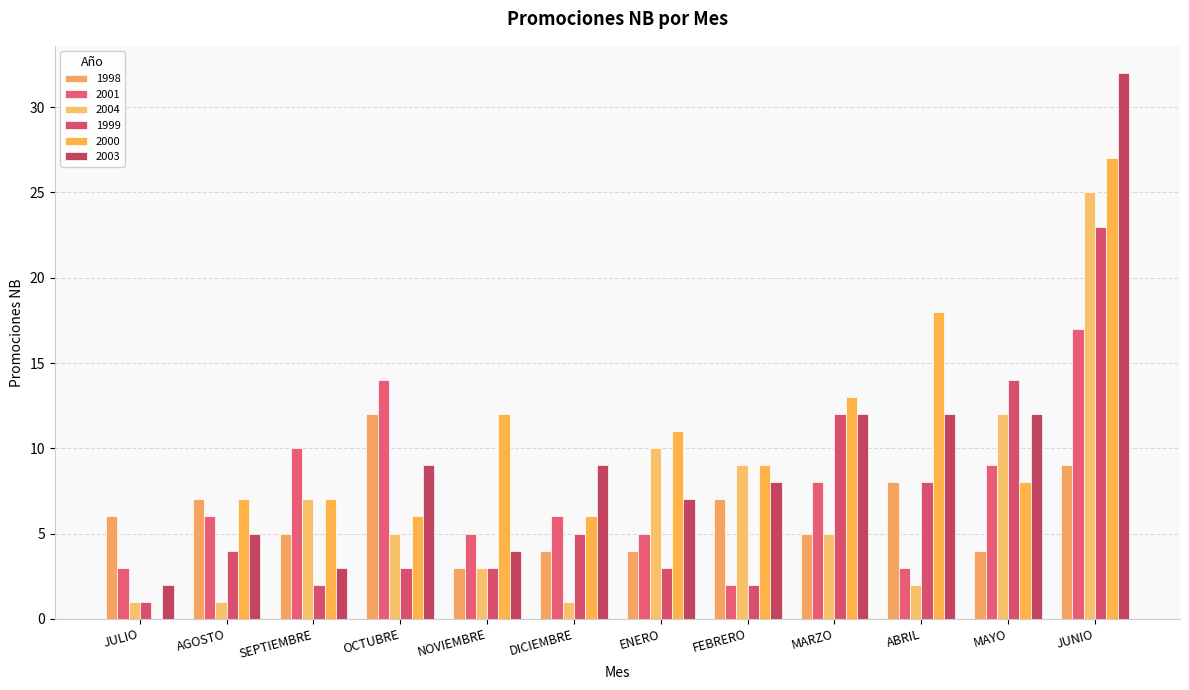

What is the lowest value of the 1998 series?

3